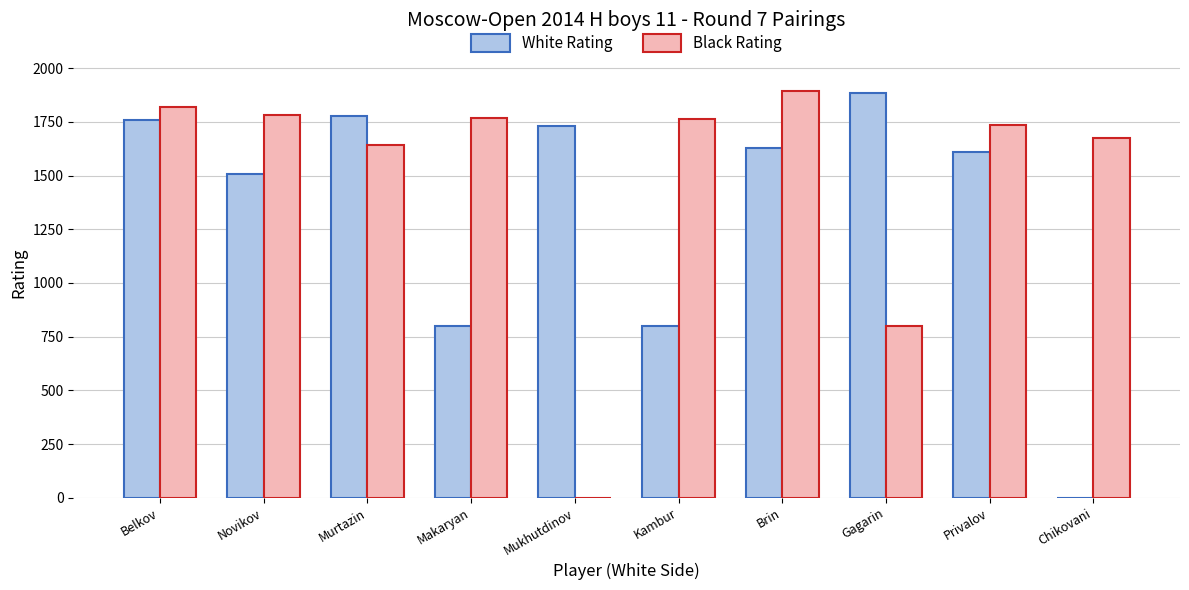

What is the average value of the Black Rating series?

1489